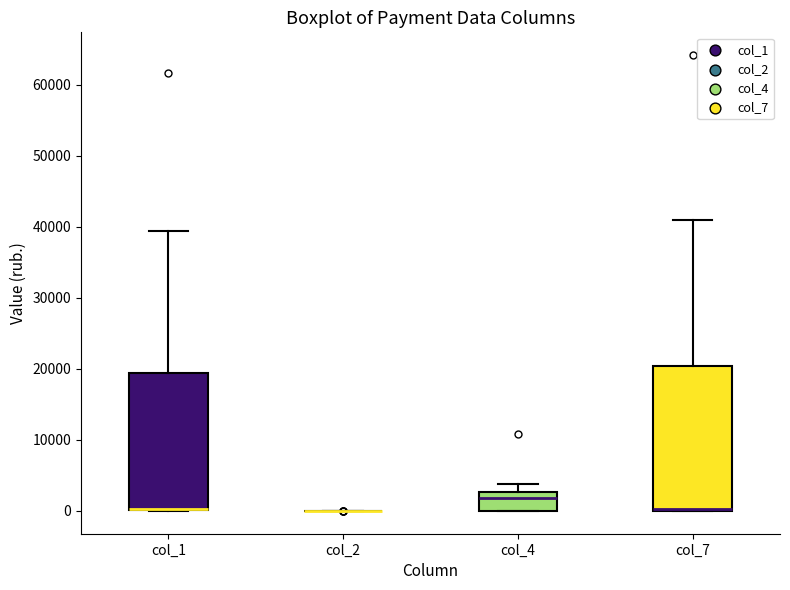

Reading left to right, read every box against the y-axis: the position of its median line, the range the box covers, and the ends of its whiskers. The values are not printed on the chart, so give them approximately, as read against the axis.

col_1: median 0 (drawn on the box's lower edge), box 0 to 19000, whiskers 0 to 39000
col_2: box collapsed to a line at 0, whiskers 0 to 0
col_4: median 2000, box 0 to 3000, whiskers 0 to 4000
col_7: median 0 (drawn on the box's lower edge), box 0 to 20000, whiskers 0 to 41000